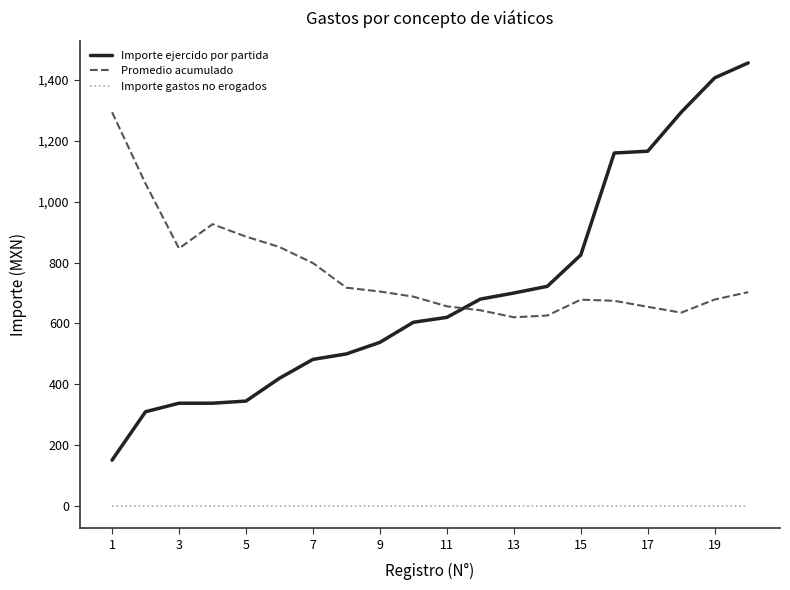

Which series has the largest total across all categories?

Promedio acumulado